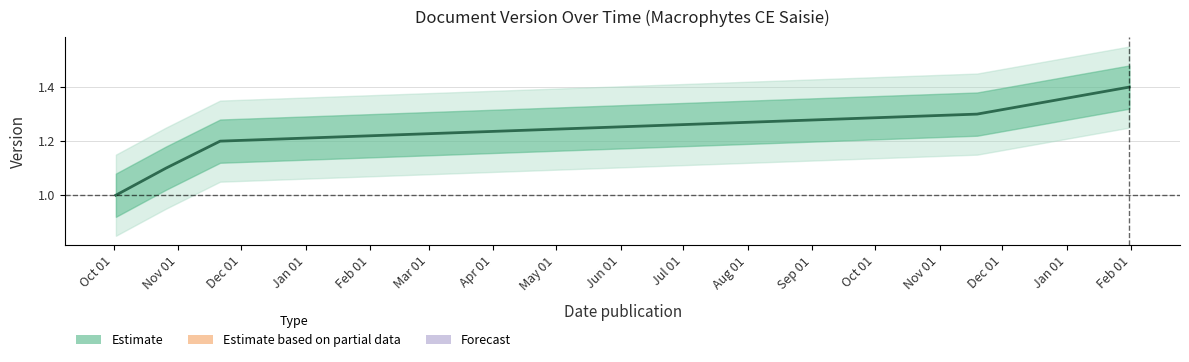

True or false: the data has more than 1 interior local peaks.

False